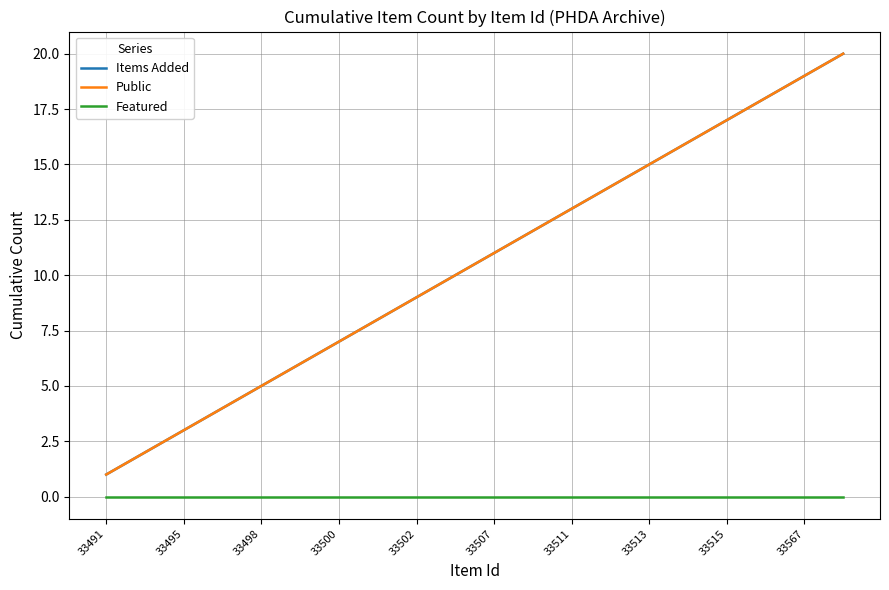

Is this an area chart (filled region under the line)?

No